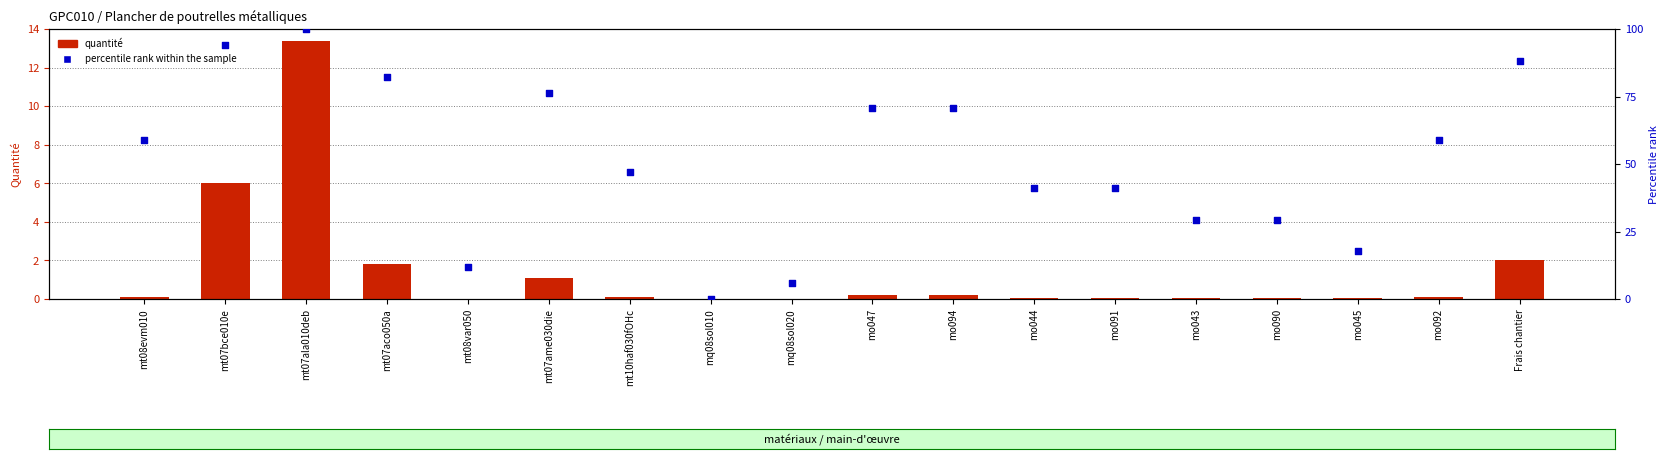

Which series contains the highest Y value?

percentile rank within the sample